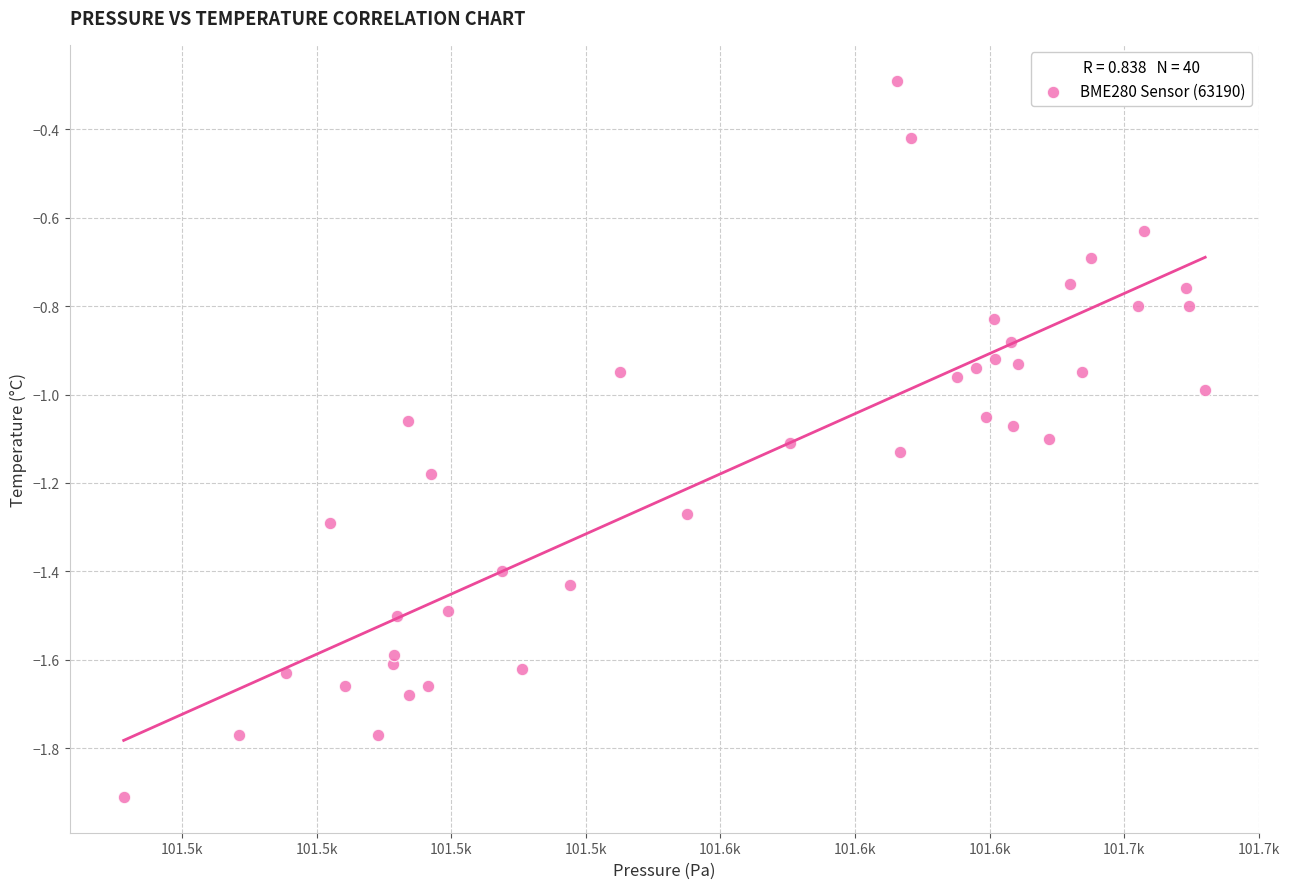

What is the range of X values (max minus min)?

200.9